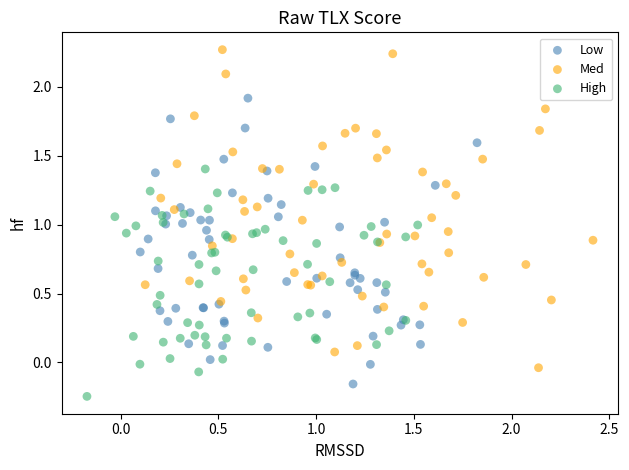

What are all the series names shown in the legend?

Low, Med, High